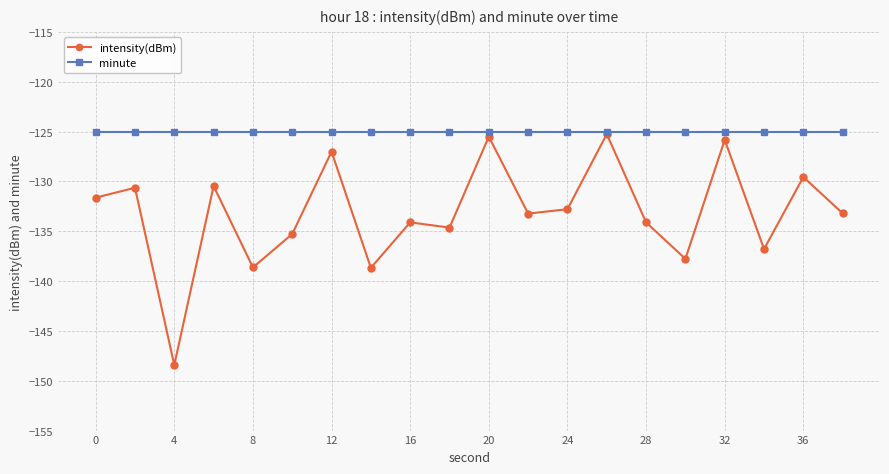

Which series has the largest total across all categories?

minute